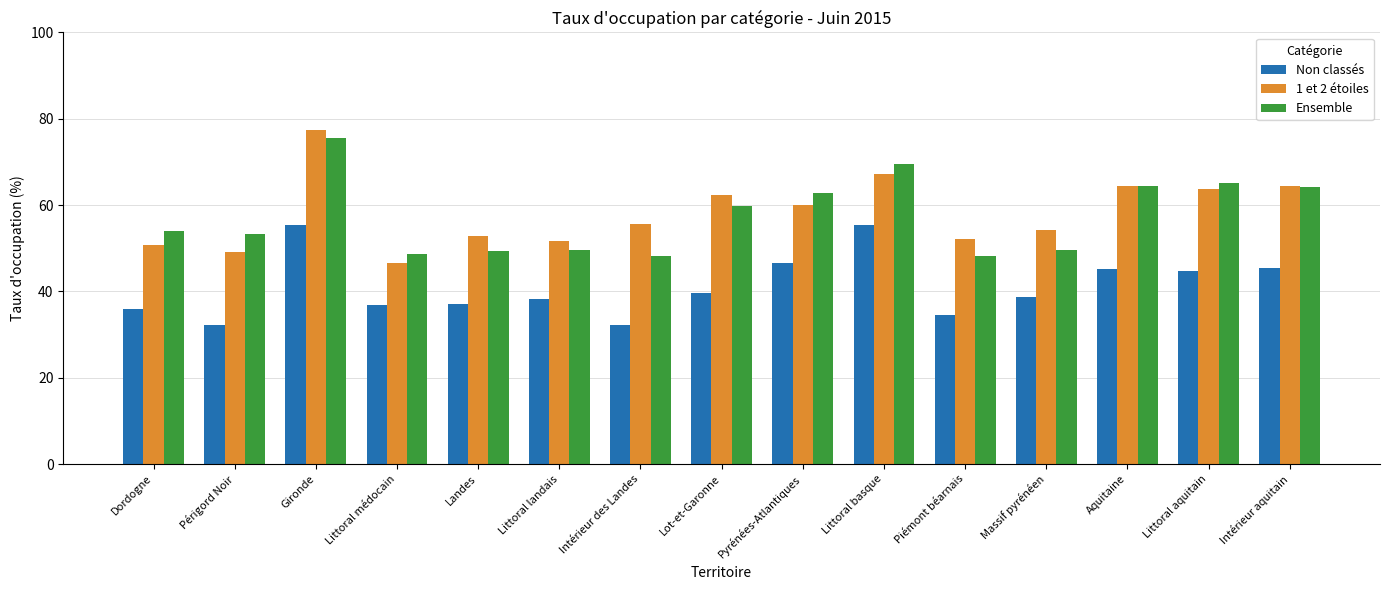

What is the total value across all series at Littoral basque?

192.2